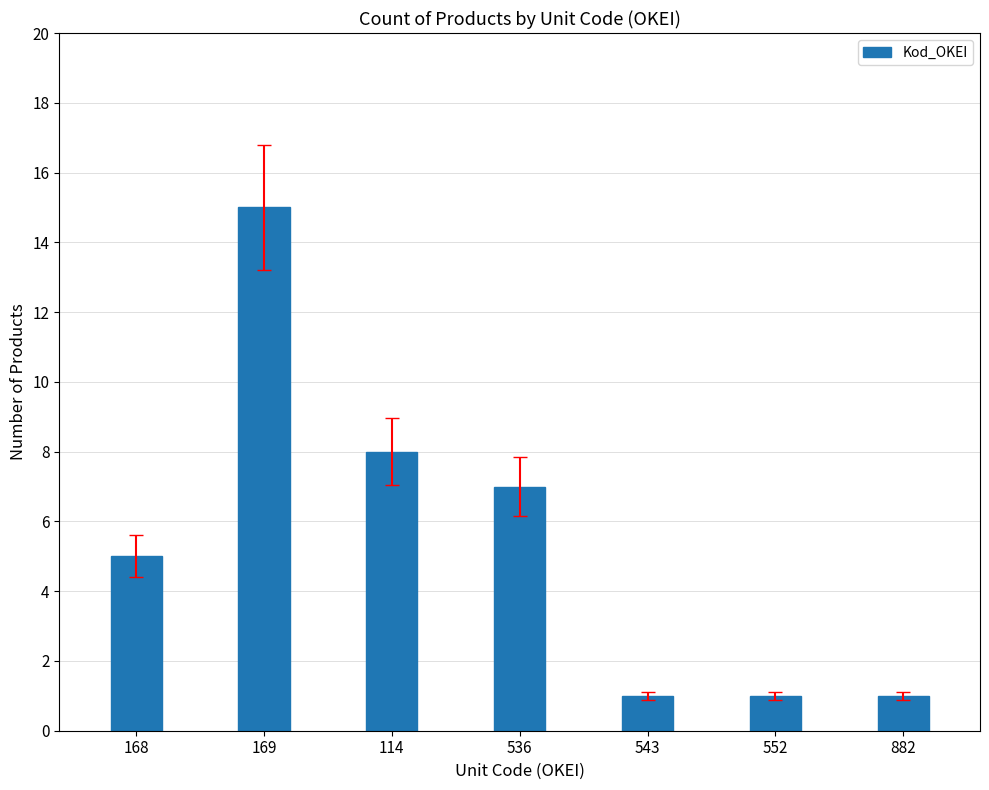

How many series are shown in this chart?

1